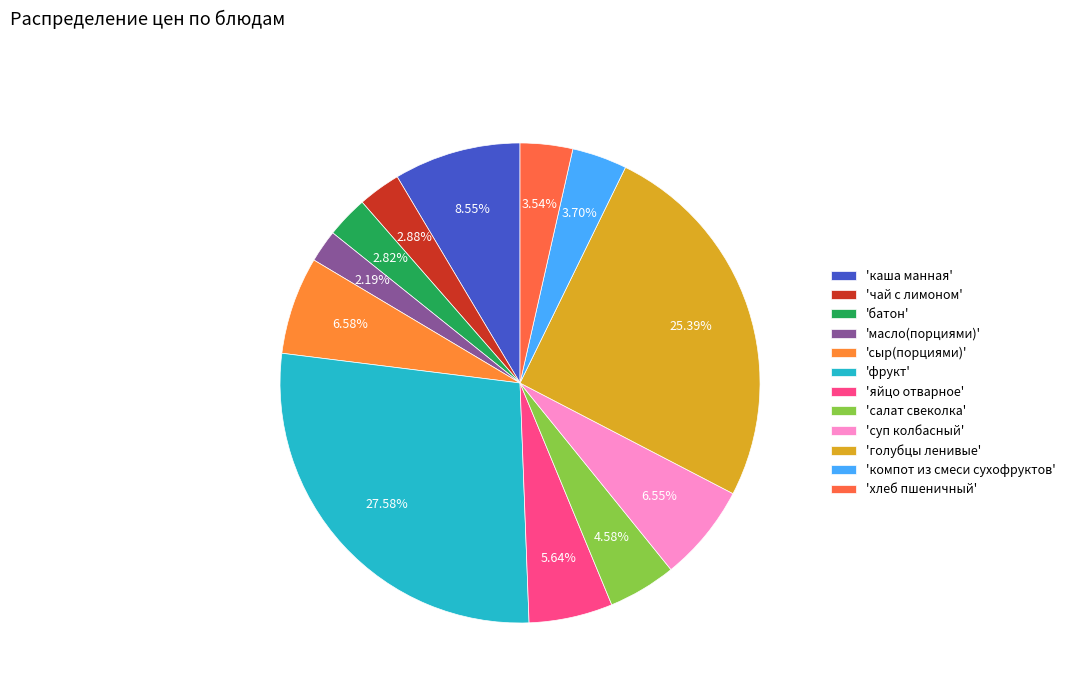

To the nearest percent, what is the average slice percentage?

8%